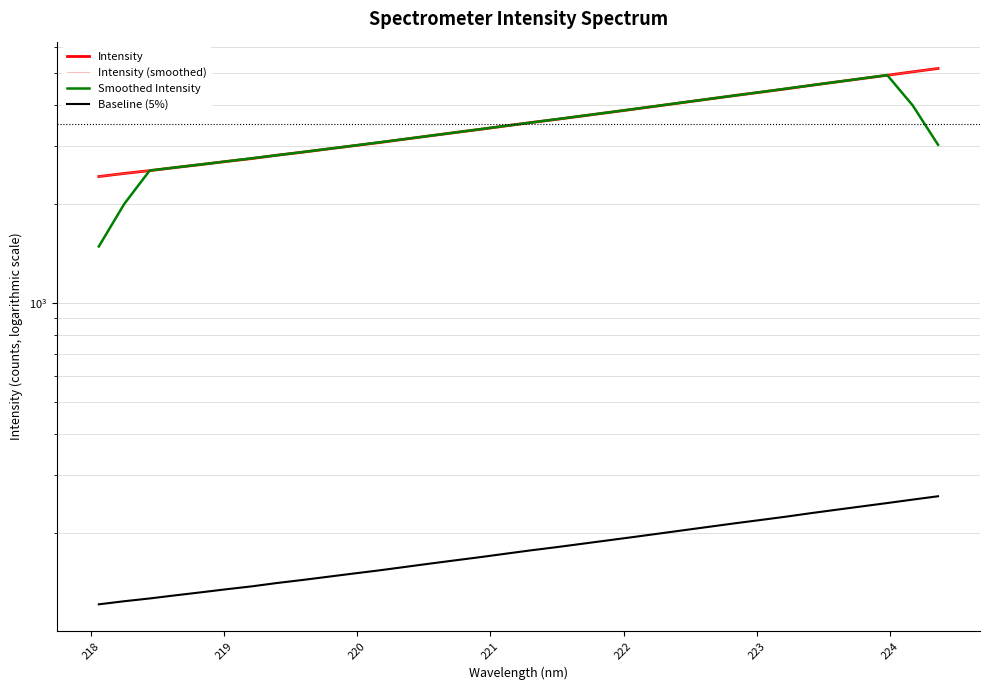

How many data points does each series have?

34